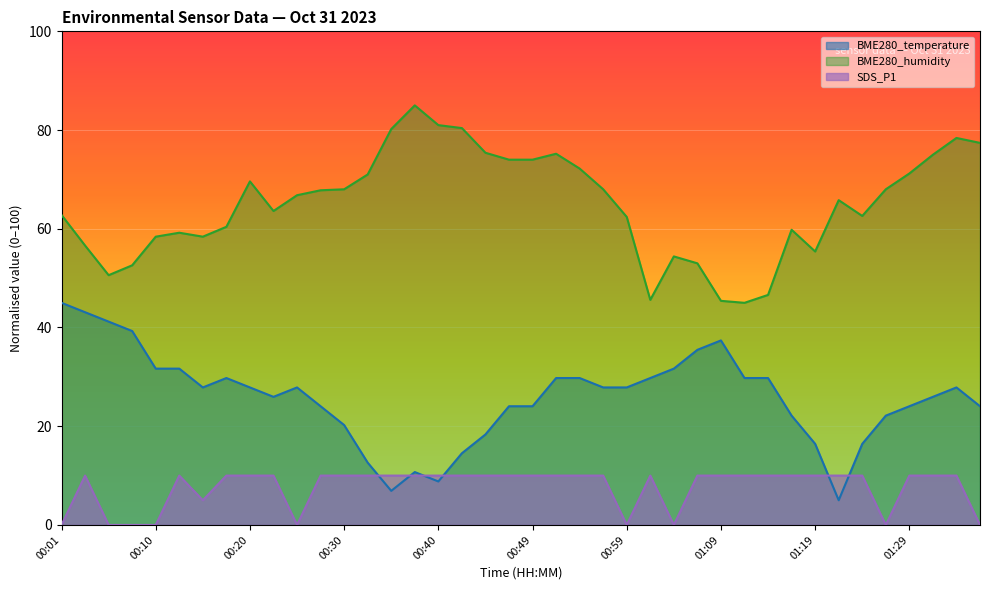

True or false: BME280_temperature has a value of 20.1 at 00:18.

False